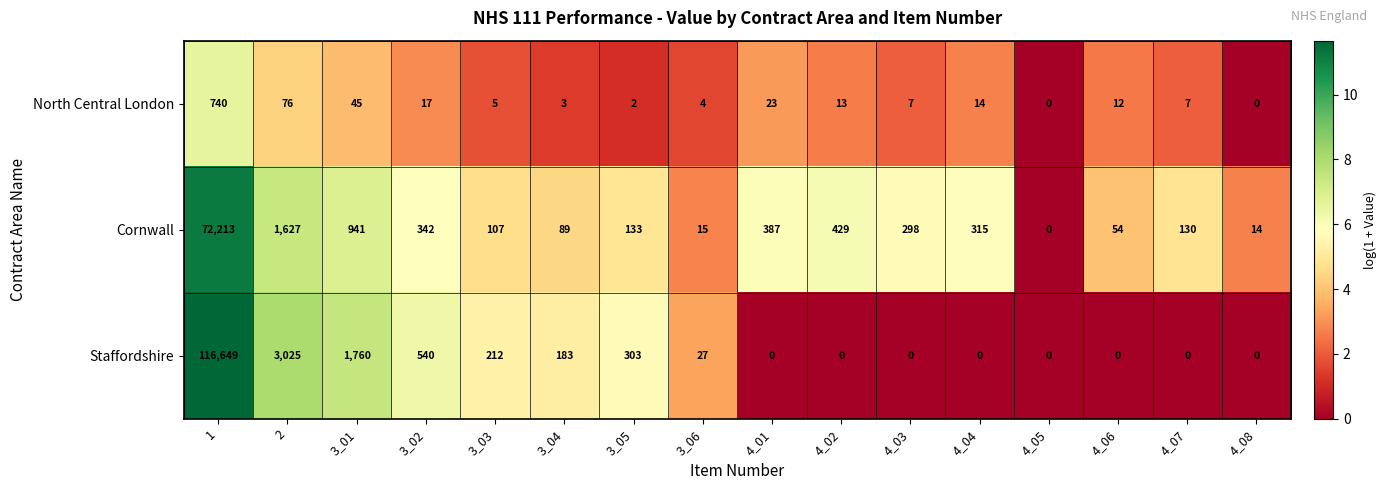

Between 3_02 and 3_06, which series saw the biggest shift?

Staffordshire